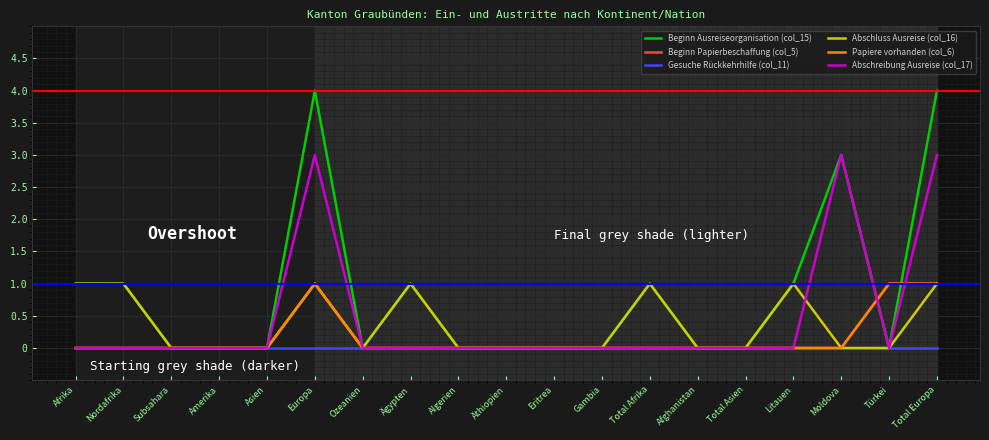

What is the label of the 3rd point from the right?

Moldova